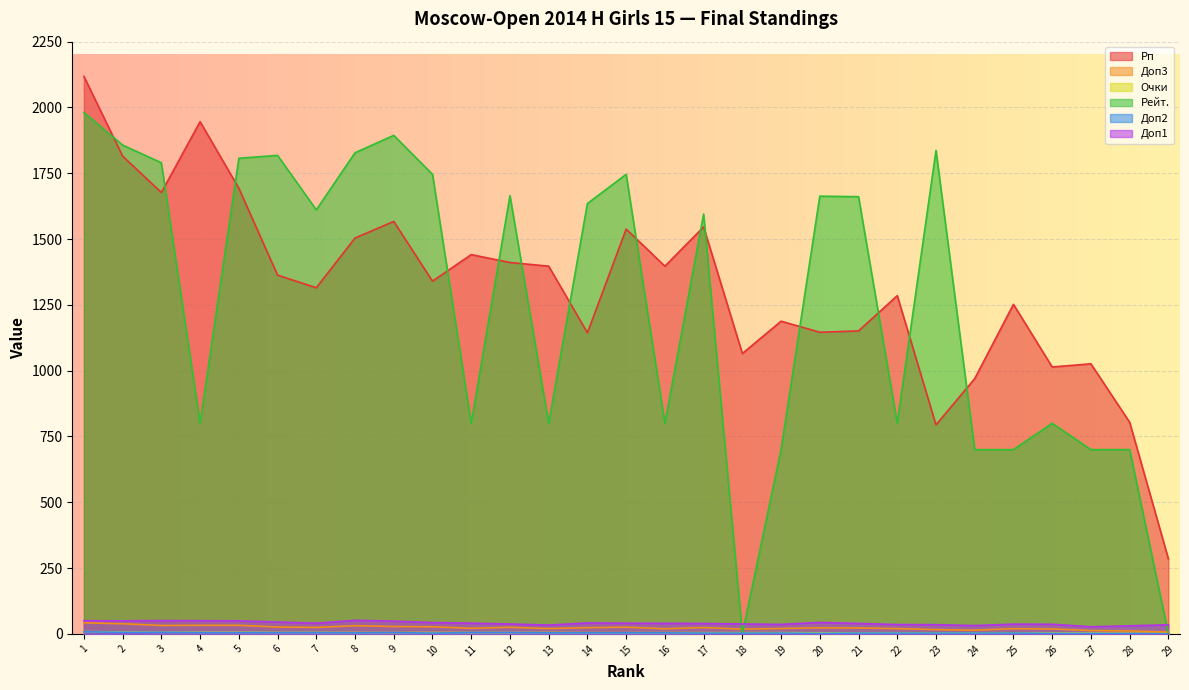

Which series changed the most between 3 and 18?

Рейт.